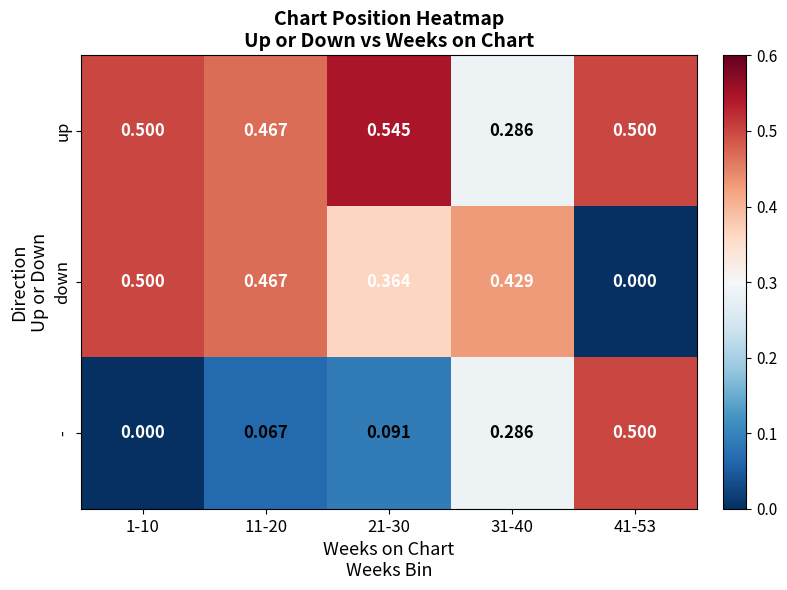

Which series changed the most between 21-30 and 31-40?

up